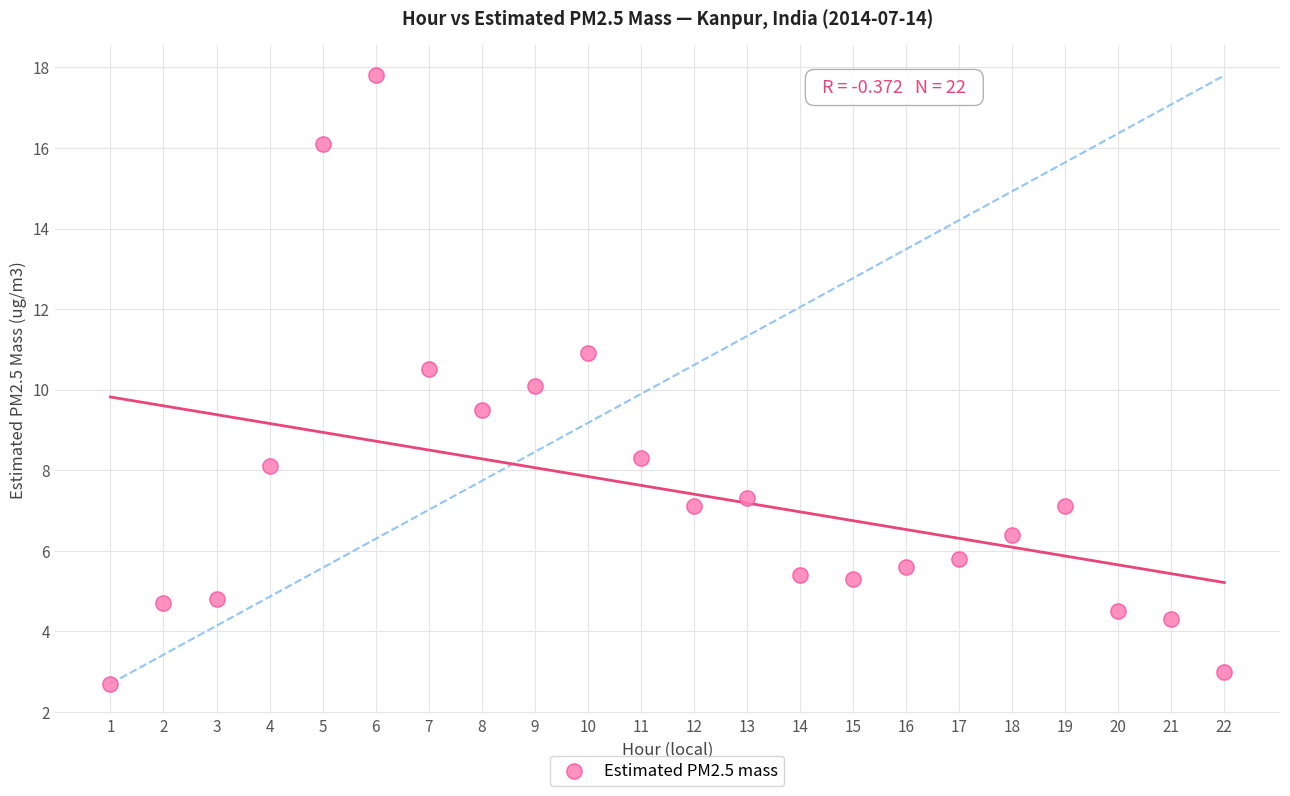

What is the range of X values (max minus min)?

21.0